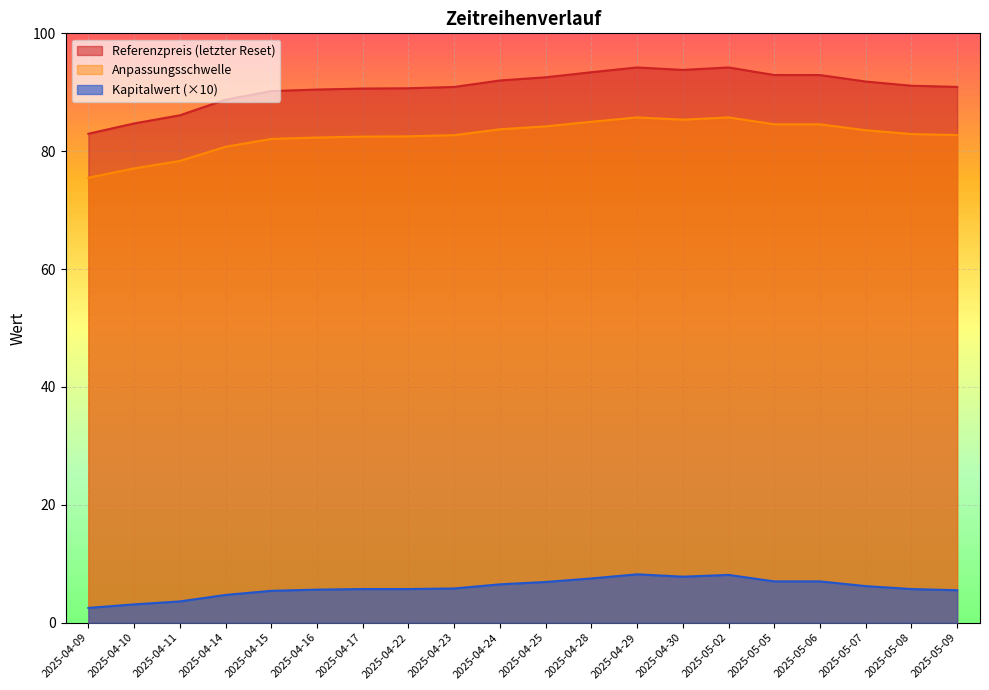

Which category has the lowest value in the Kapitalwert series?

2025-04-09